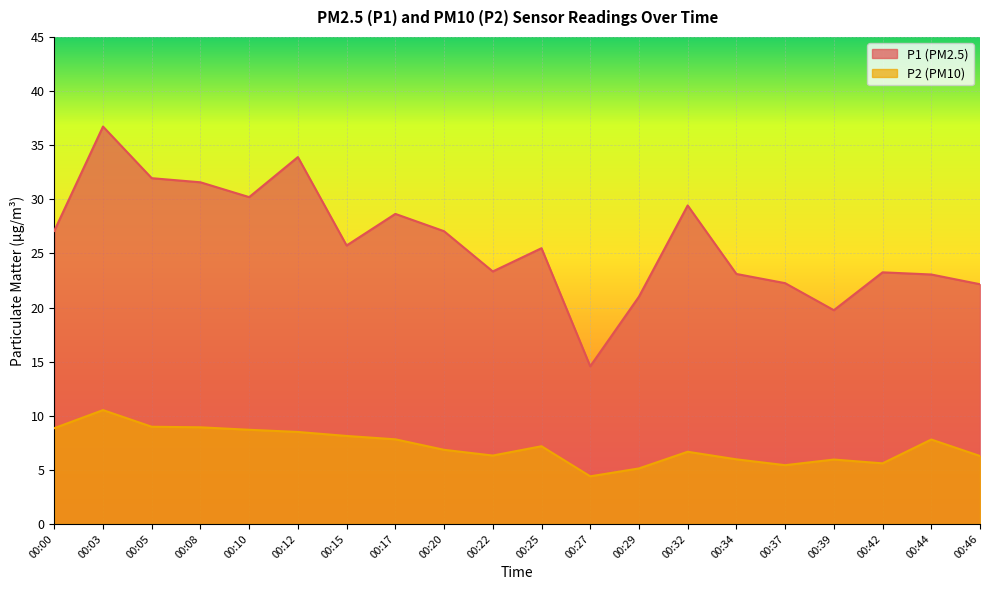

How many values in the P2 series exceed 7?

10